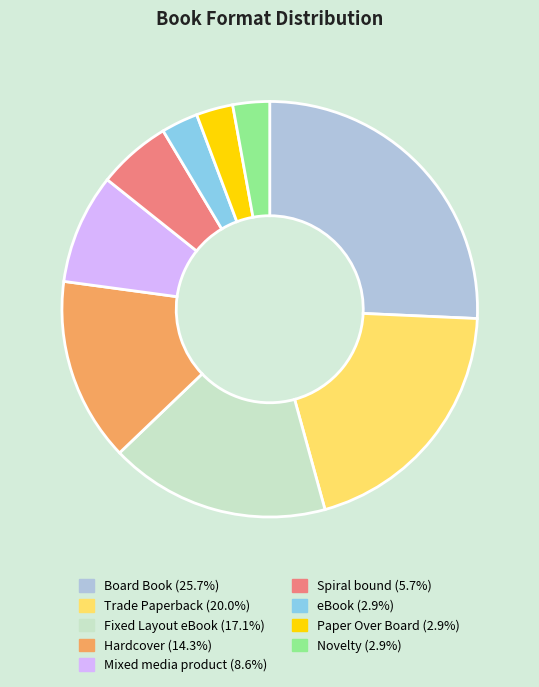

Is there a majority slice in this chart?

No